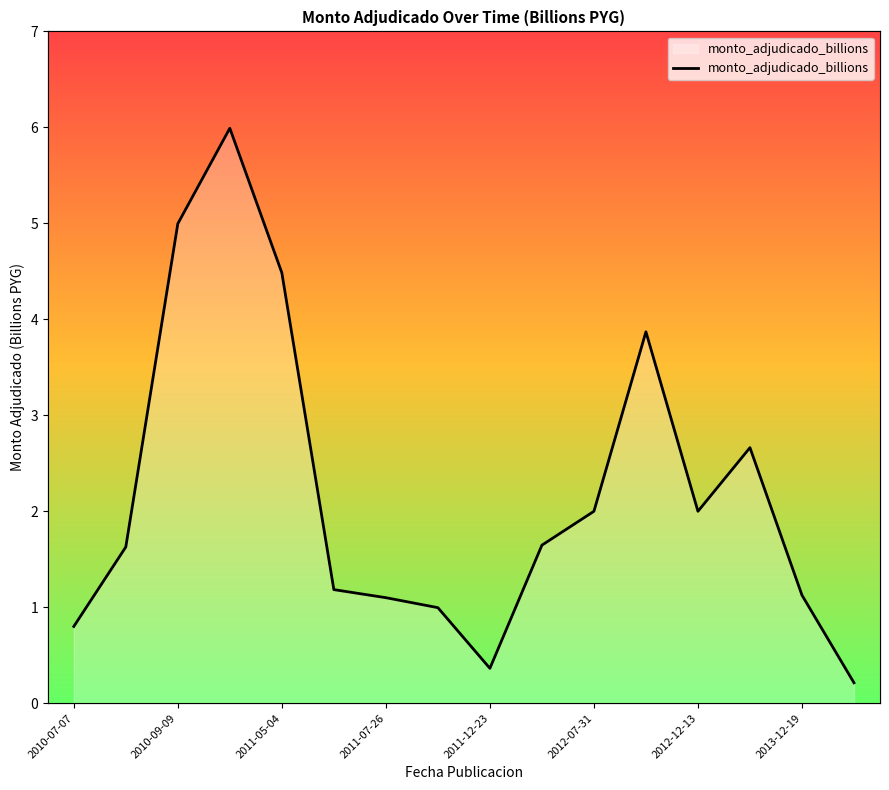

How many interior local valleys (lower than both neighbors) does the data have?

2